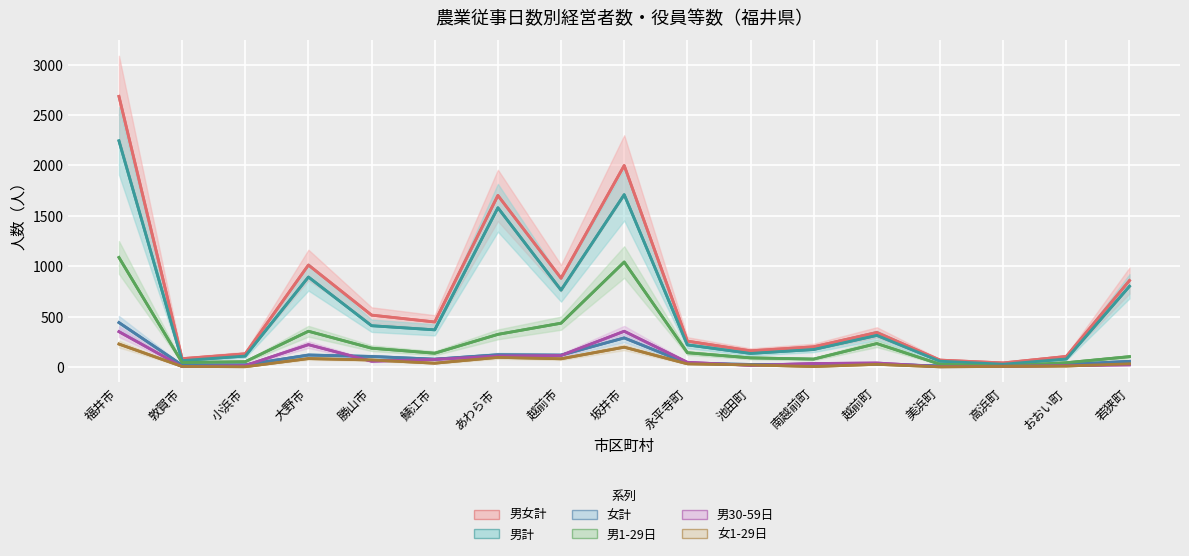

What is the label of the 3rd point from the left?

小浜市